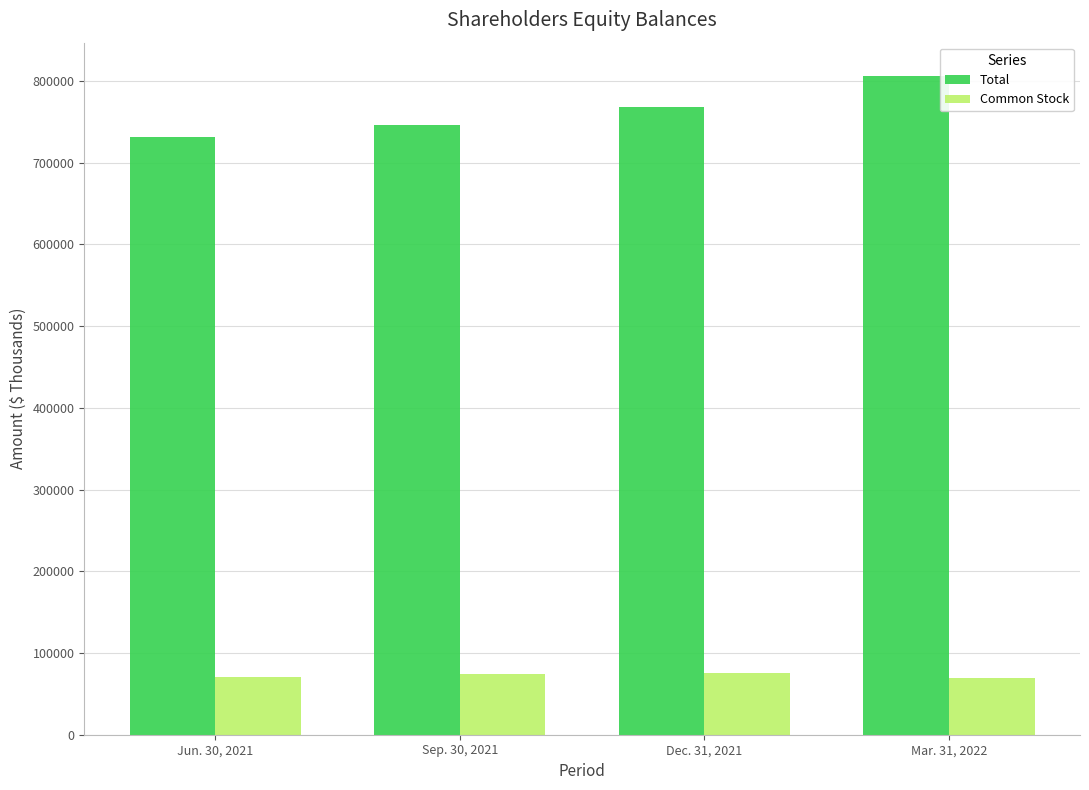

The value of Total at Jun. 30, 2021 is 376996. True or false?

False